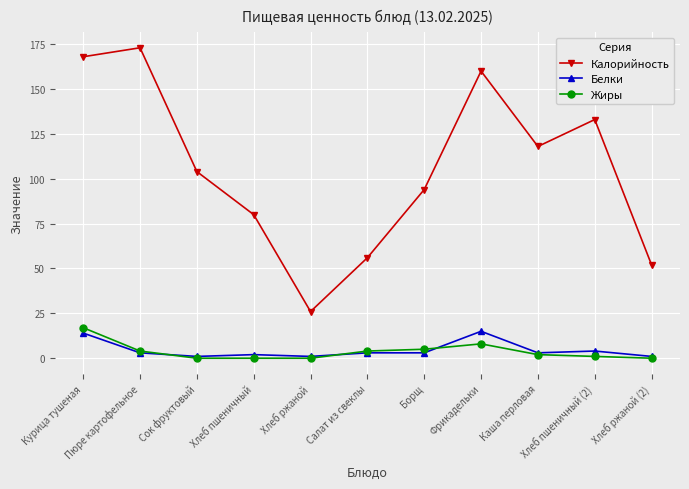

True or false: Жиры and Калорийность cross at least once.

False